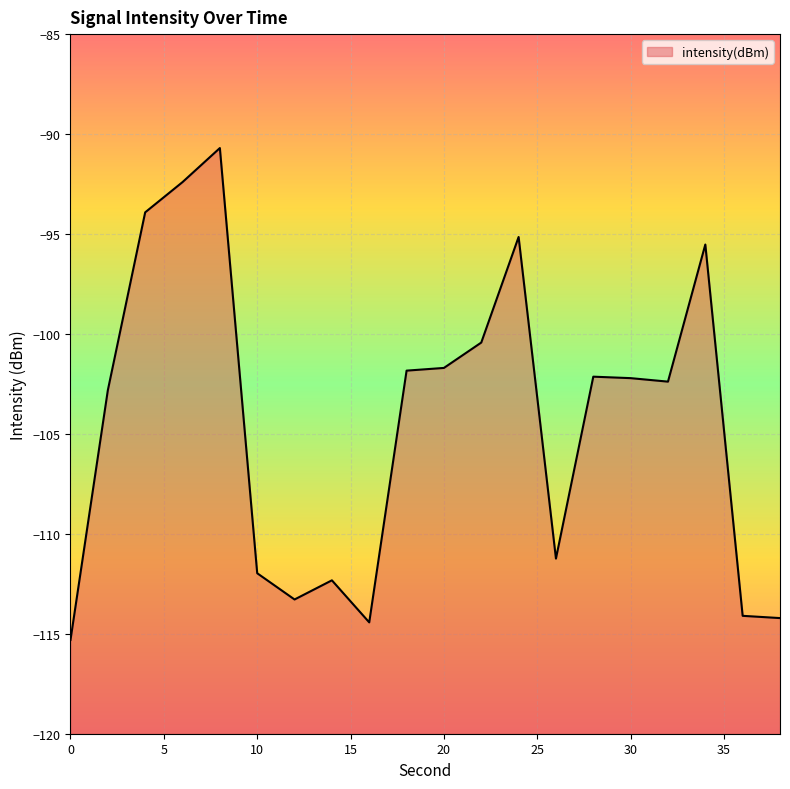

How many lines are shown in the chart?

1